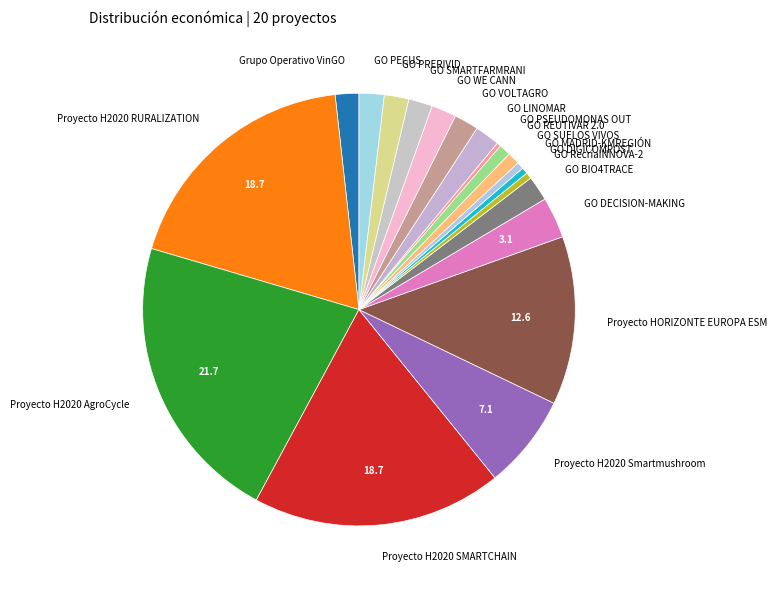

Count the number of slices in the pie.

20